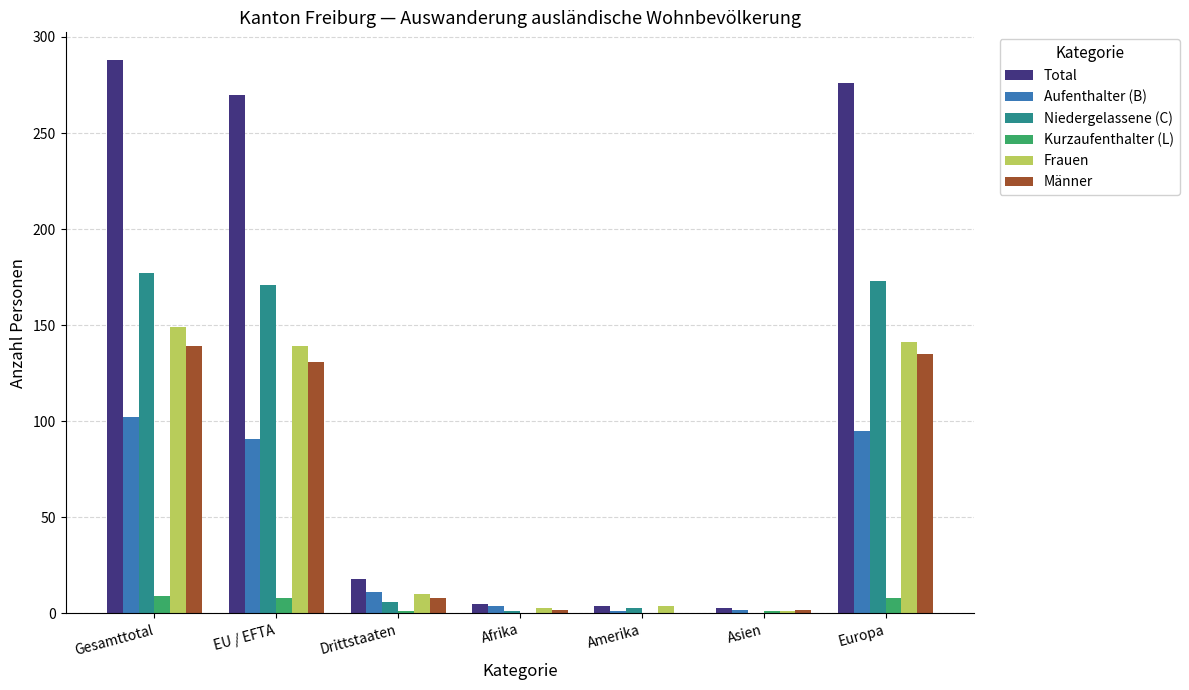

What is the average value of the Niedergelassene (C) series?

76